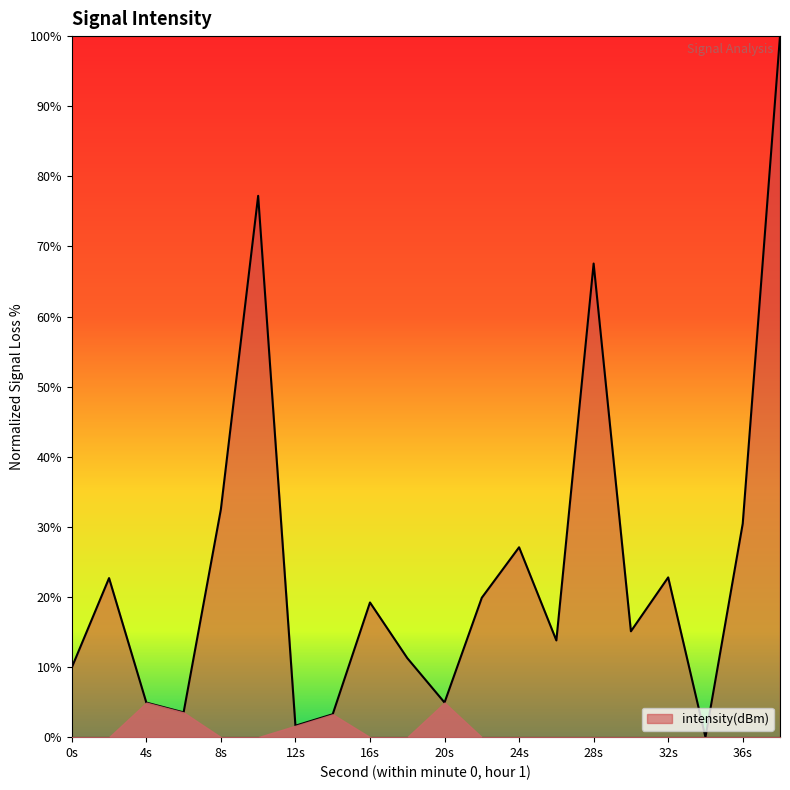

What is the difference between the second highest and minimum values?

77.2